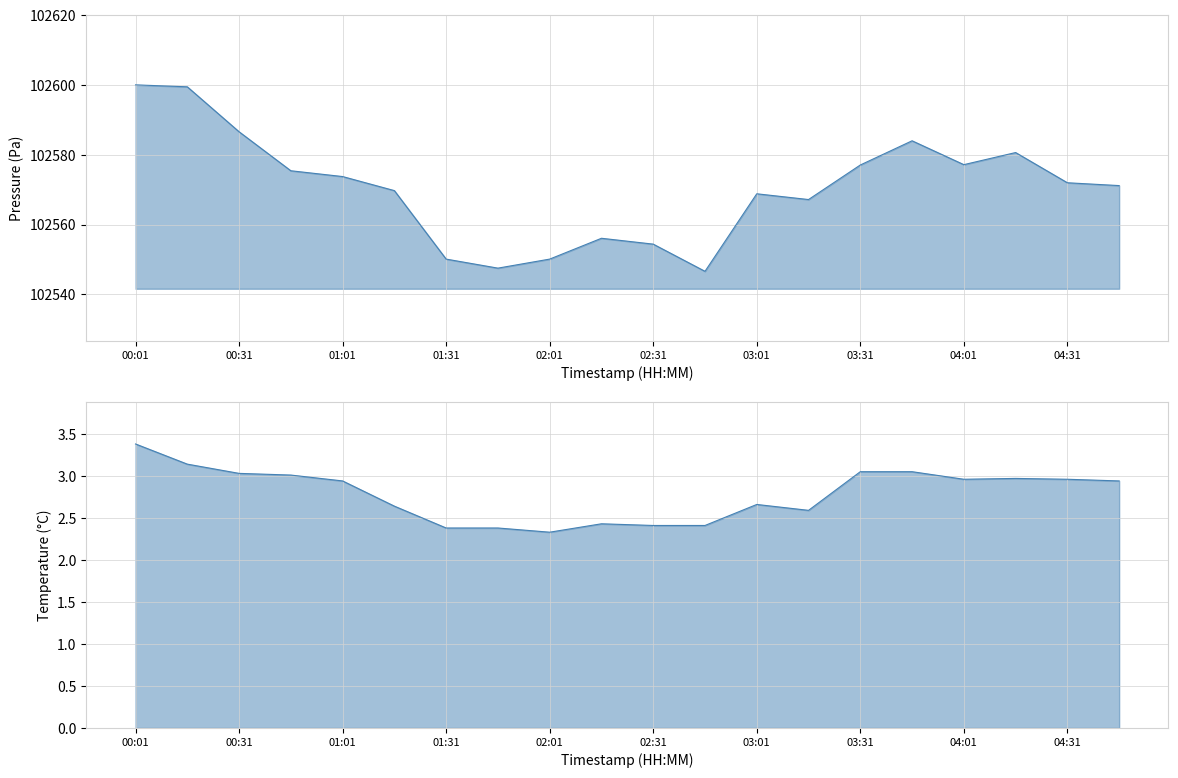

What is the smallest value displayed?

2.3